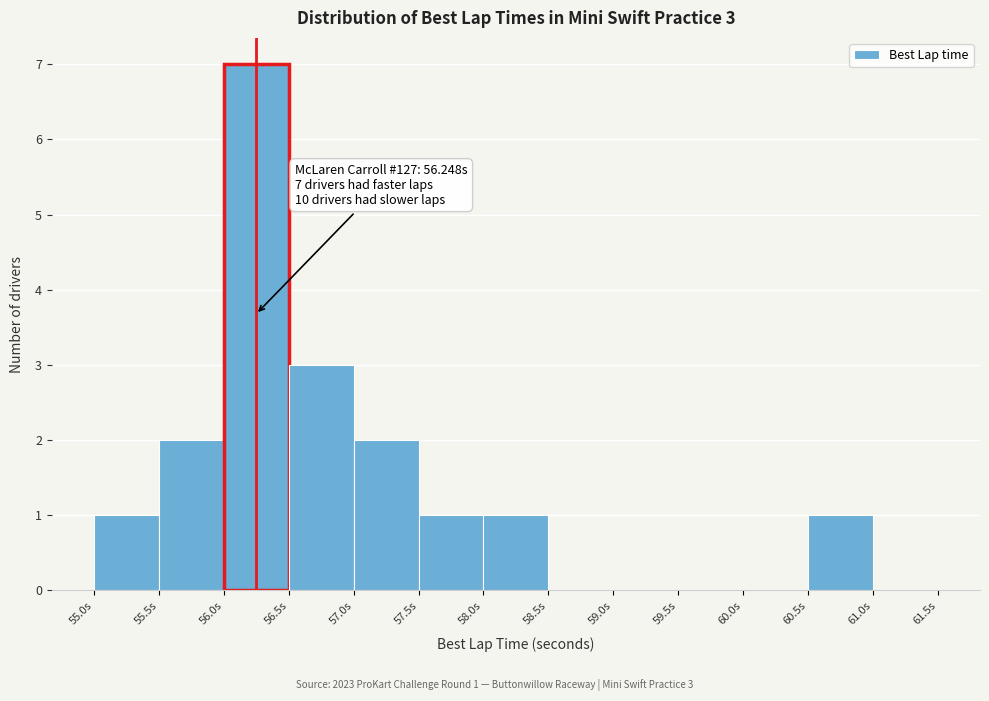

Over which range of the x-axis is the bar tallest?

56.0 to 56.5